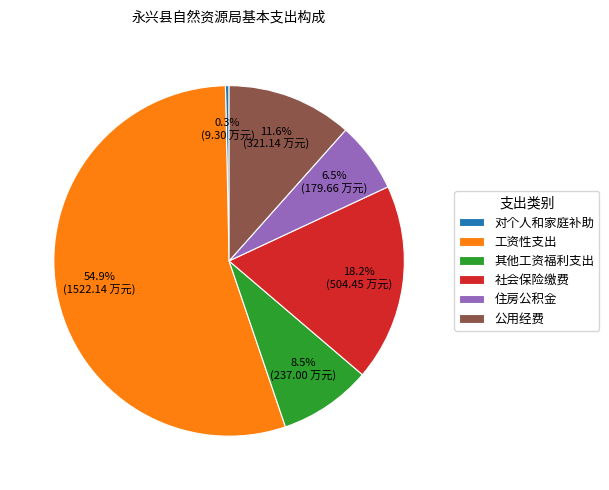

Which category accounts for the majority?

工资性支出